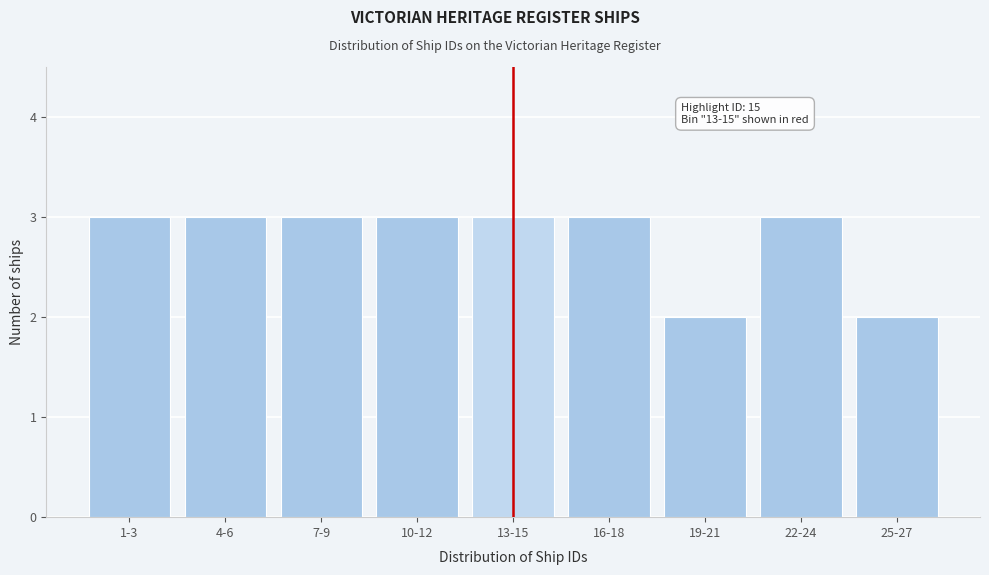

Reading right to left, what are all the values shown in this chart?

2	3	2	3	3	3	3	3	3